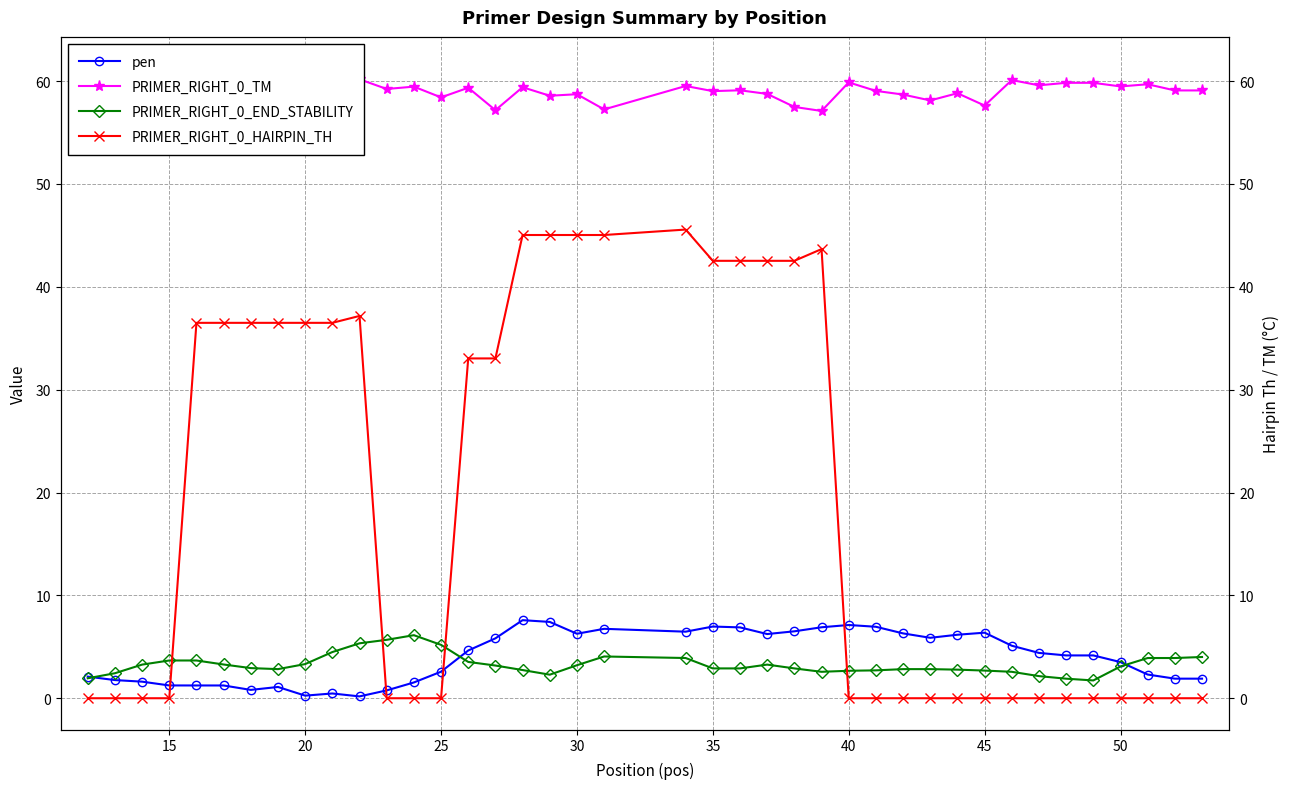

Is the value of PRIMER_RIGHT_0_END_STABILITY at 34 greater than the value of PRIMER_RIGHT_0_HAIRPIN_TH at 15?

Yes